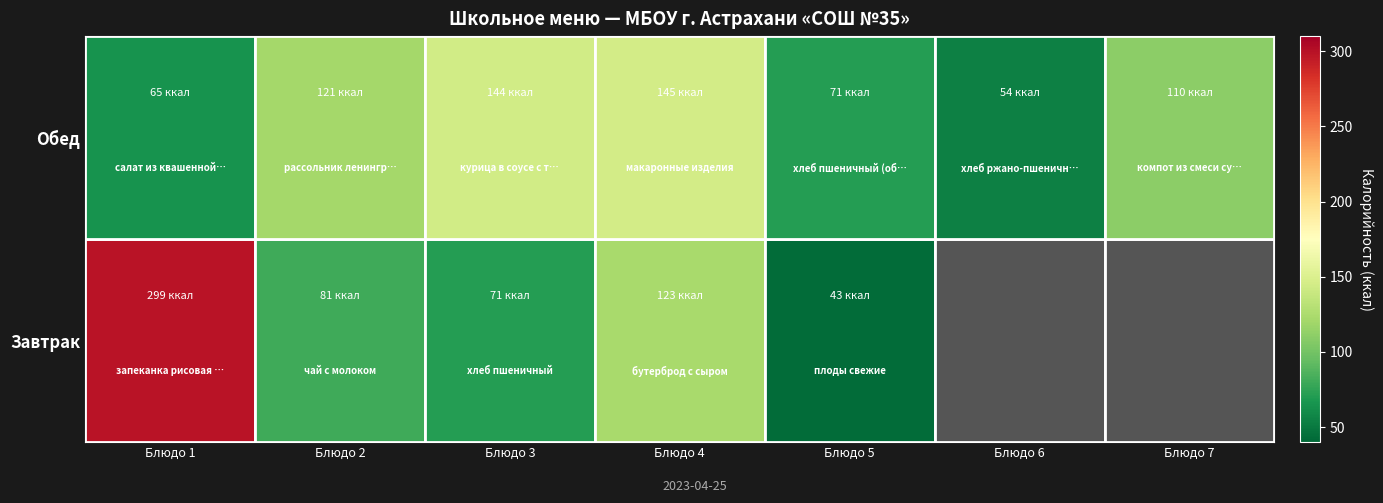

What is the difference between the maximum and minimum values in the Обед series?

91.0